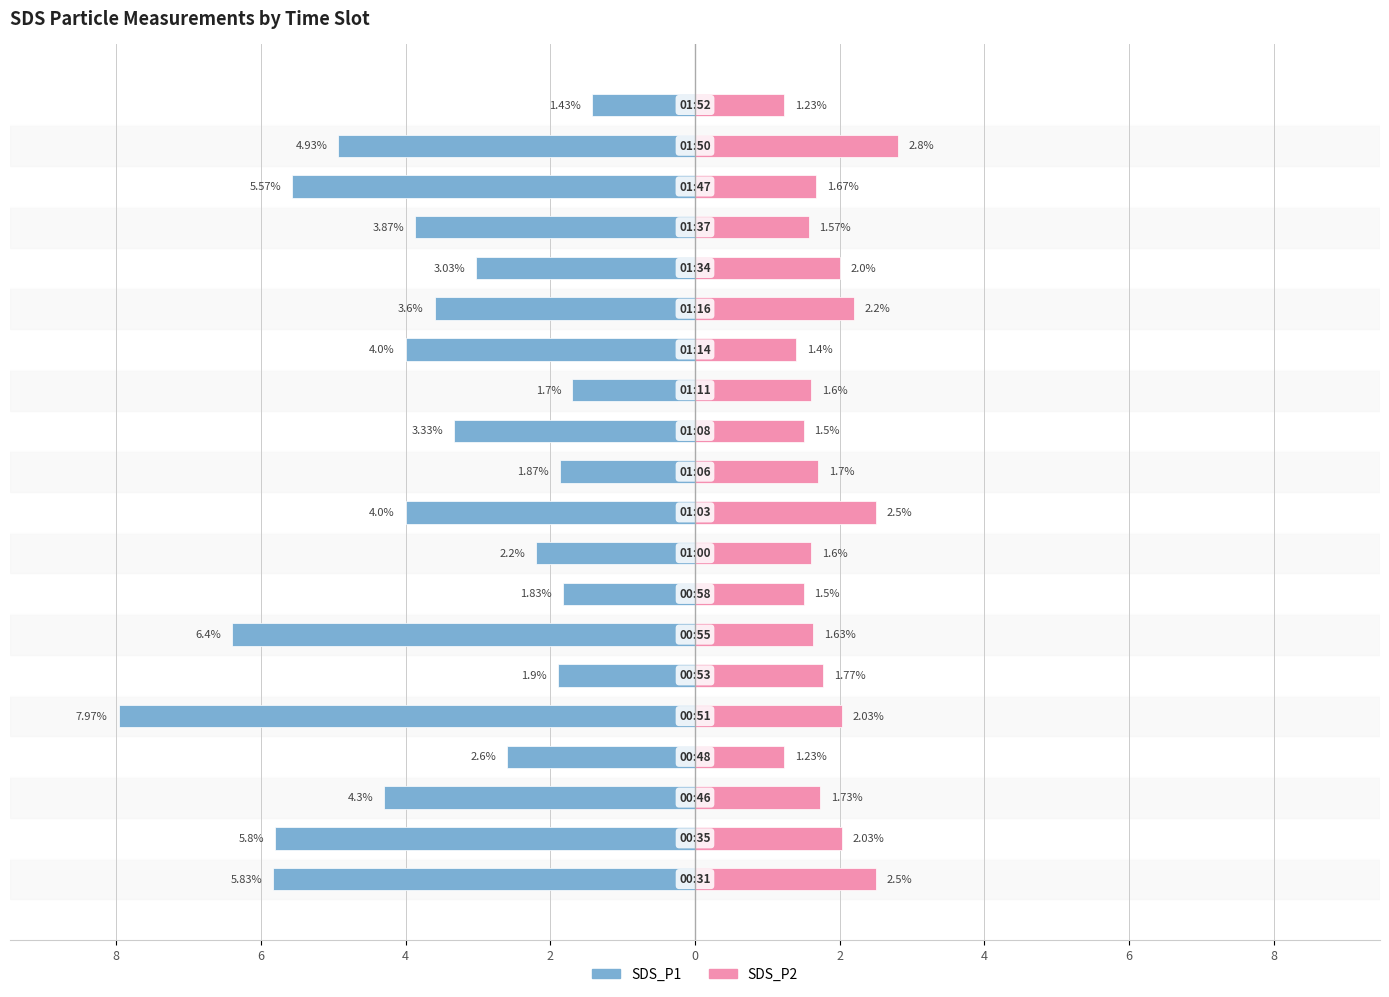

Count the number of data series in this chart.

2